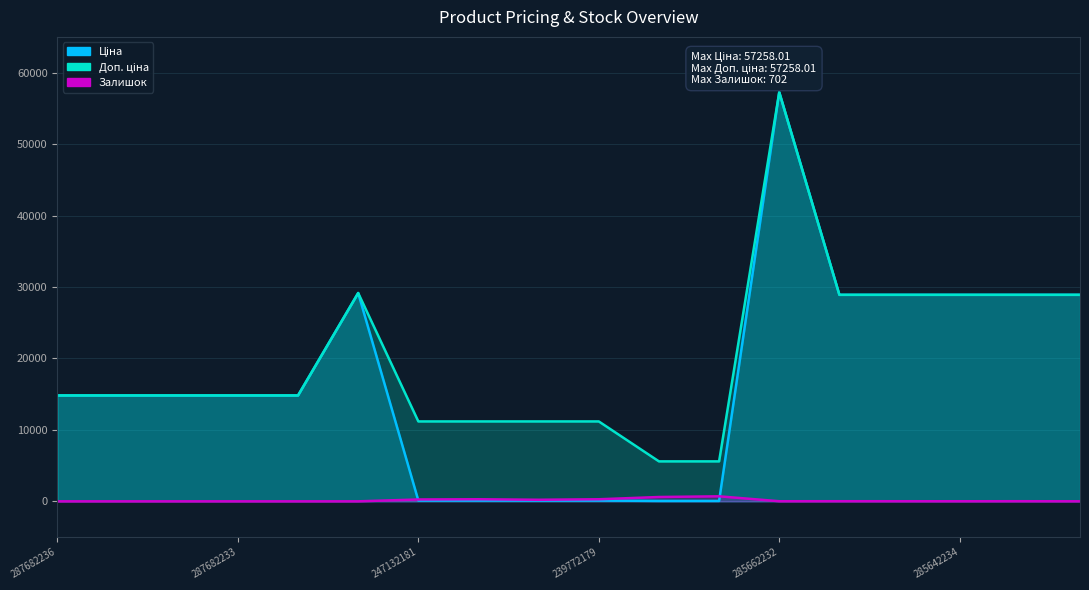

True or false: Доп. ціна and Залишок cross at least once.

False